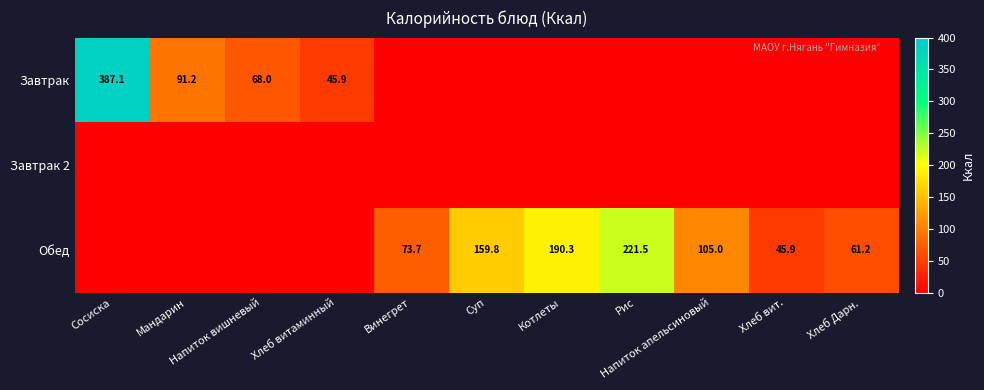

Rank the series by their average value, from highest to lowest.

Обед, Завтрак, Завтрак 2